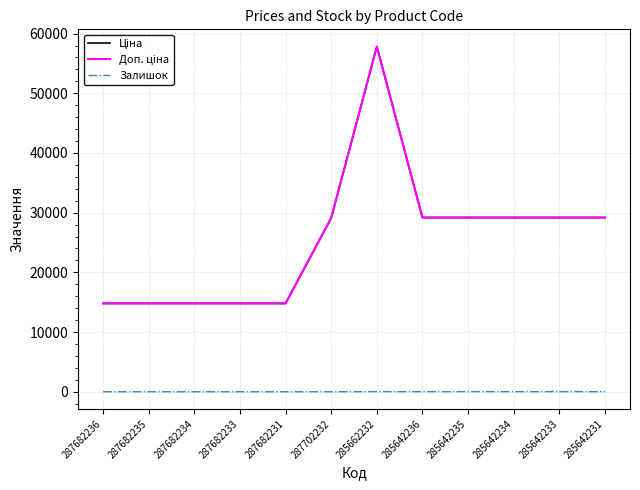

Read the Ціна value at 285642231.

29188.5